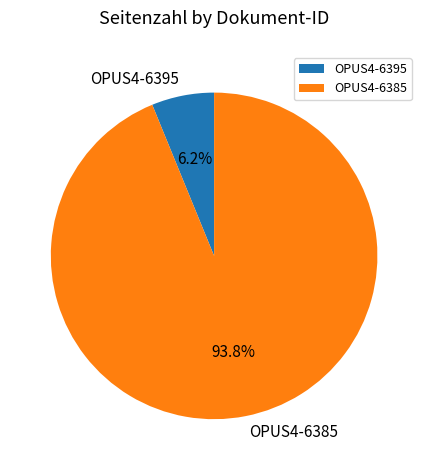

Is it true that OPUS4-6395 is 19% of the pie?

False